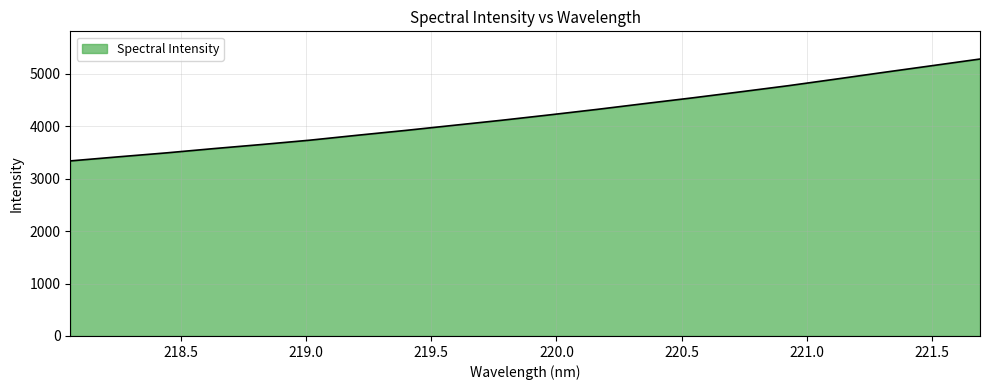

What is the greatest value displayed?

5283.3